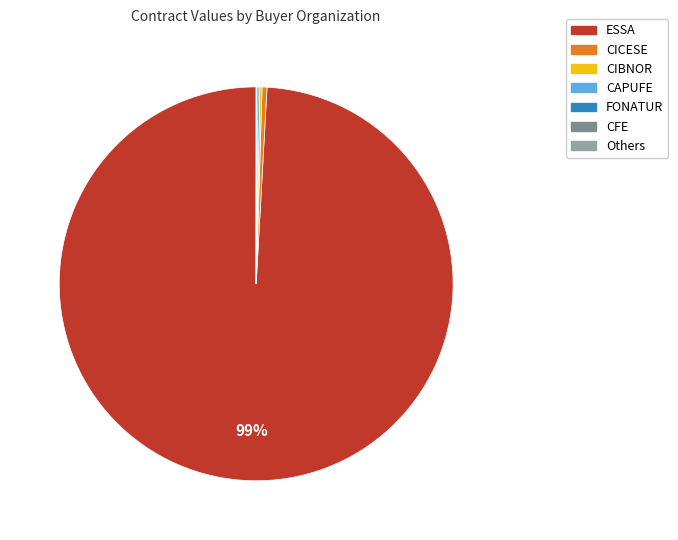

To the nearest percent, what is the average slice percentage?

14%